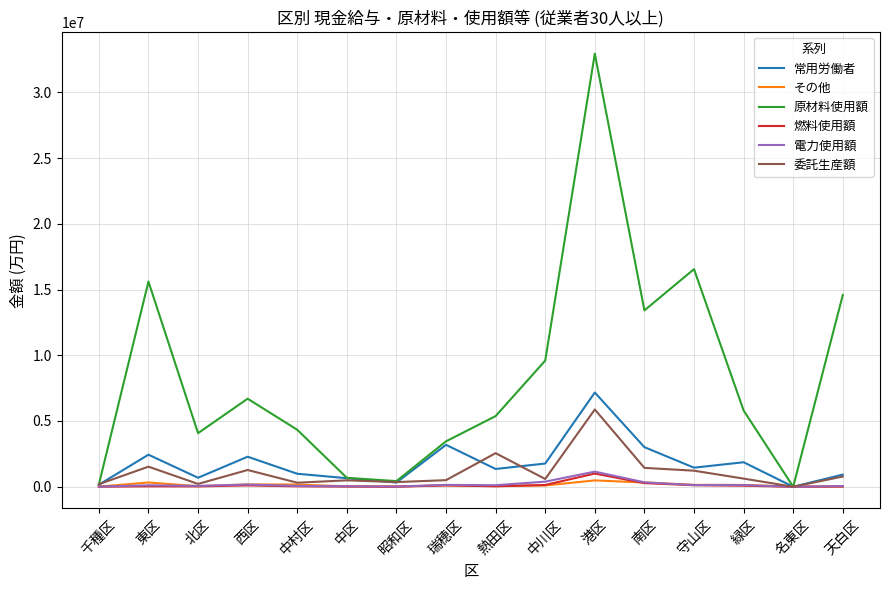

At which category is the sum across all series the highest?

港区